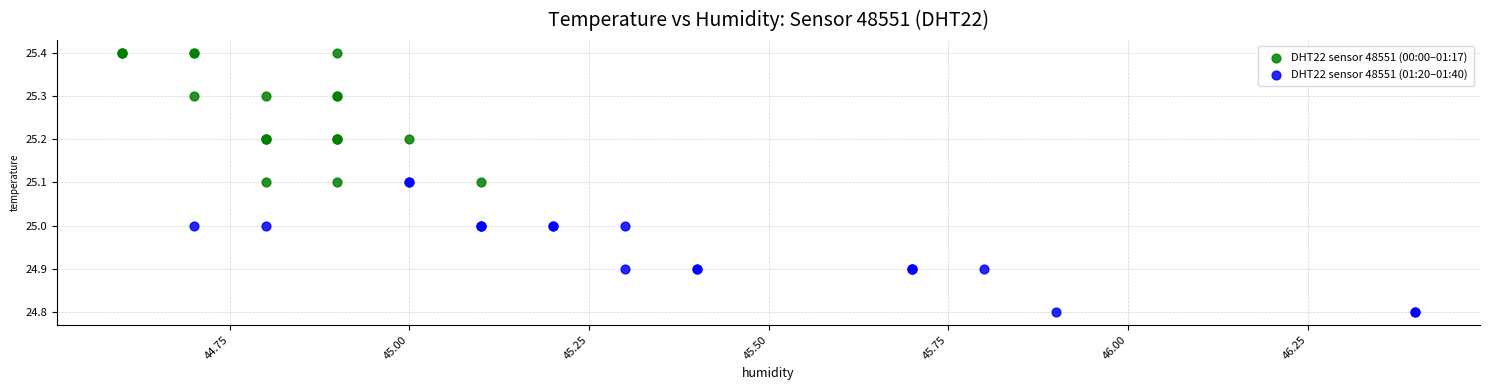

Which series contains the lowest Y value?

DHT22 sensor 48551 (01:20–01:40)